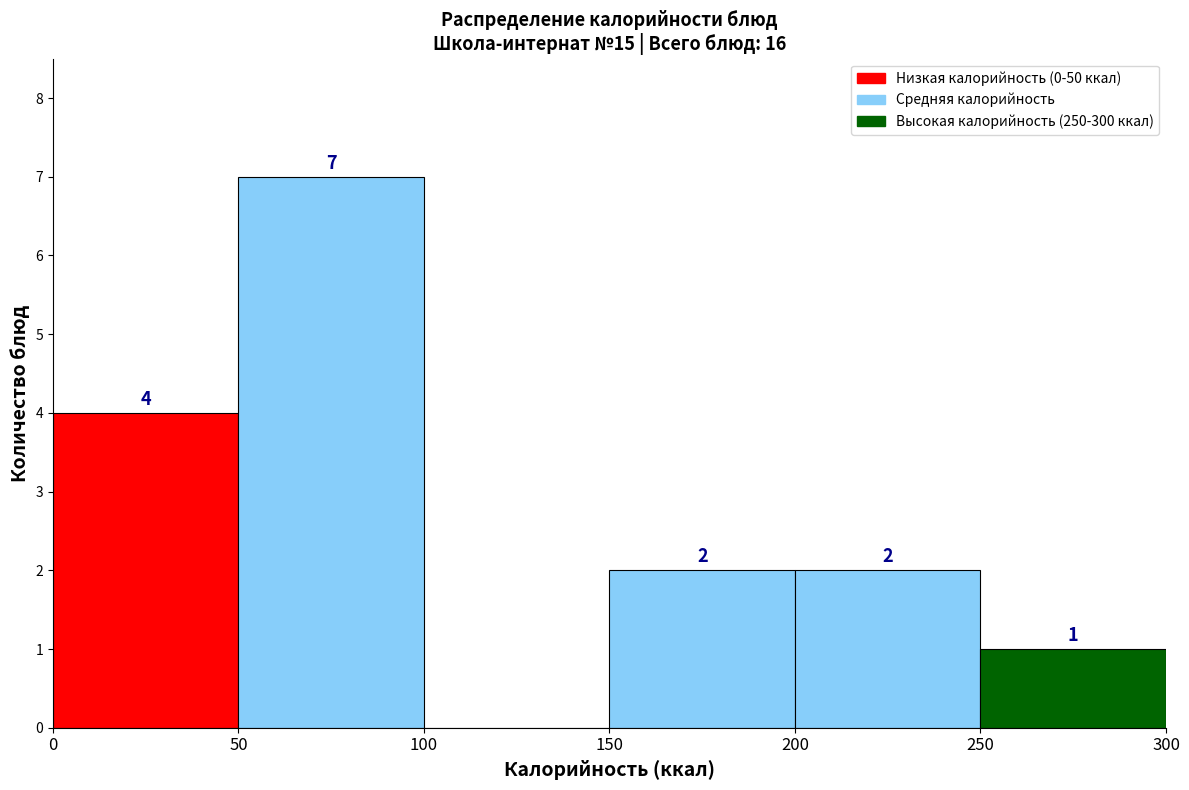

Which range on the x-axis has the tallest bar?

50 to 100